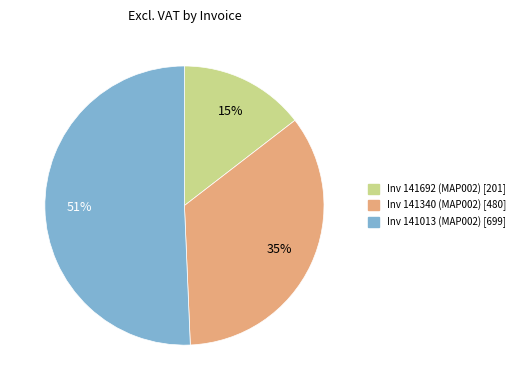

Which category has the smallest portion of the pie?

Inv 141692 (MAP002)